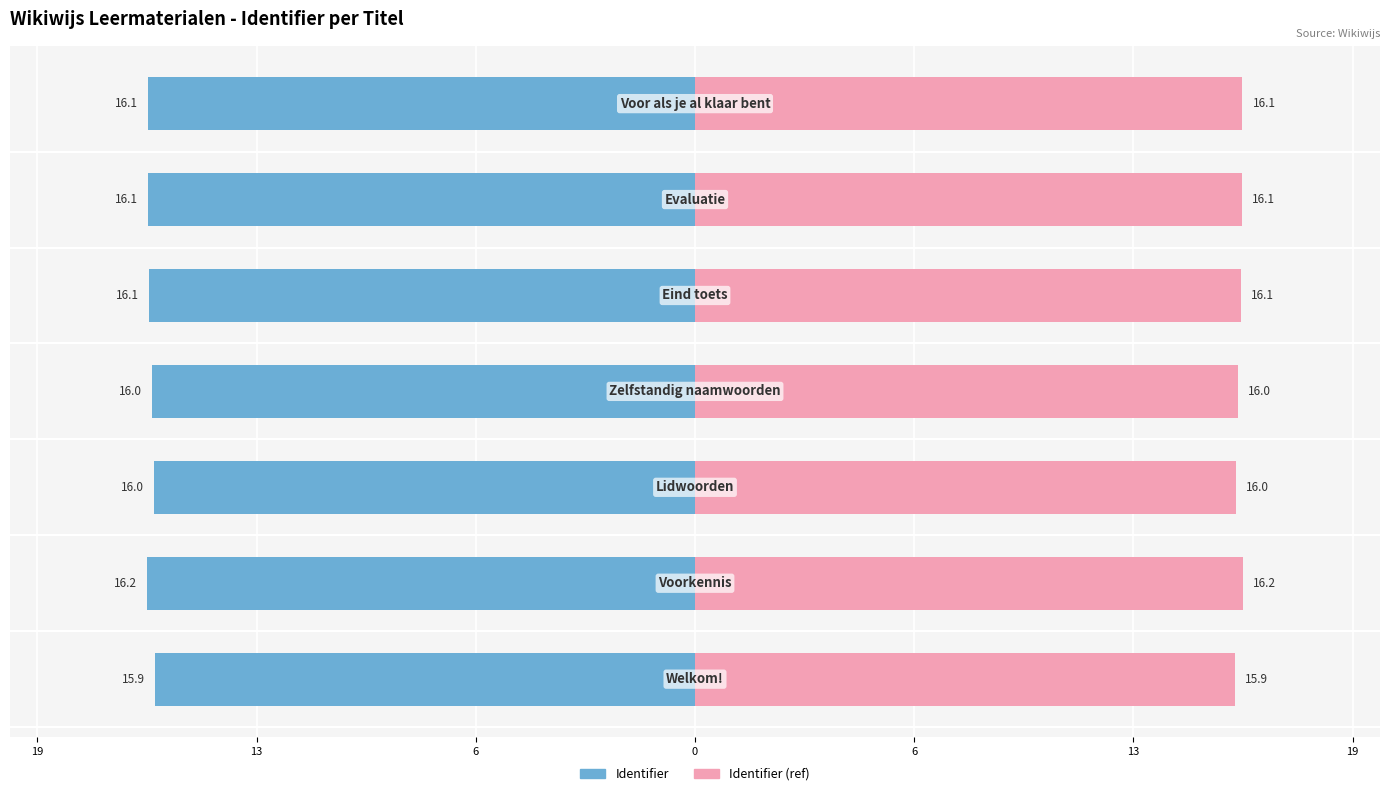

What is the value of the Identifier bar at the 5th from the left?

-16.0